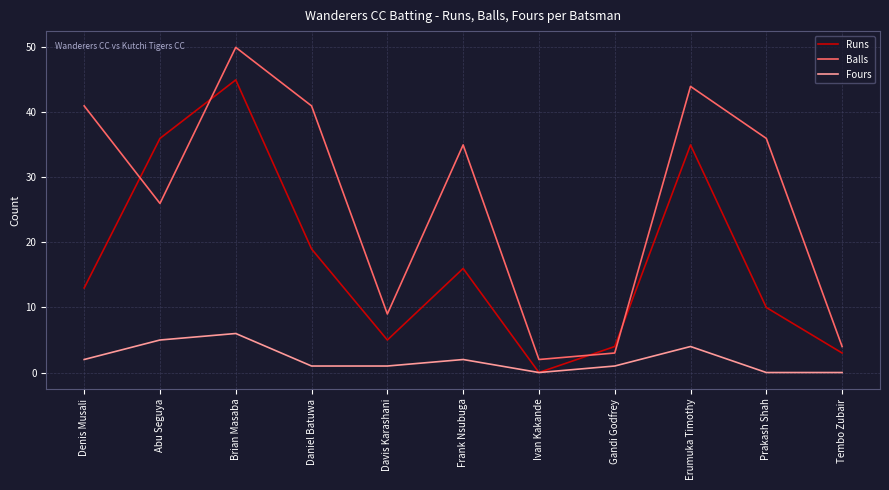

Is it true that Runs equals 19 at Daniel Batuwa?

True